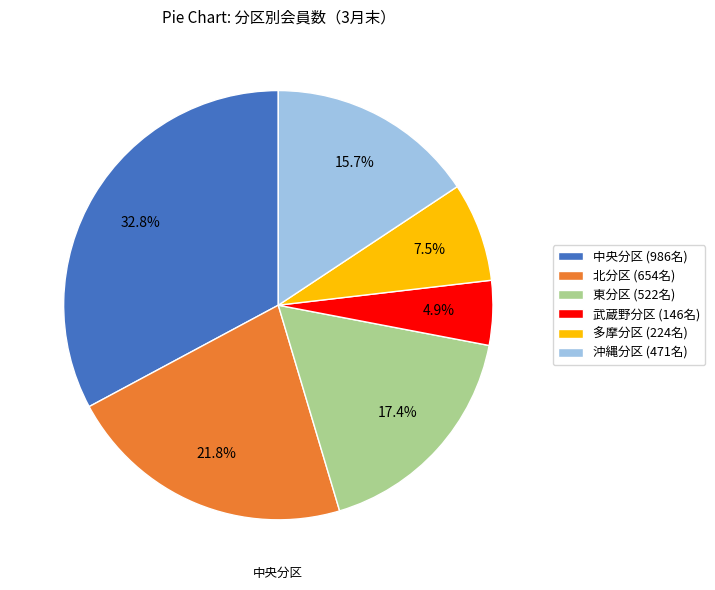

Between 沖縄分区 and 北分区, which is larger?

北分区